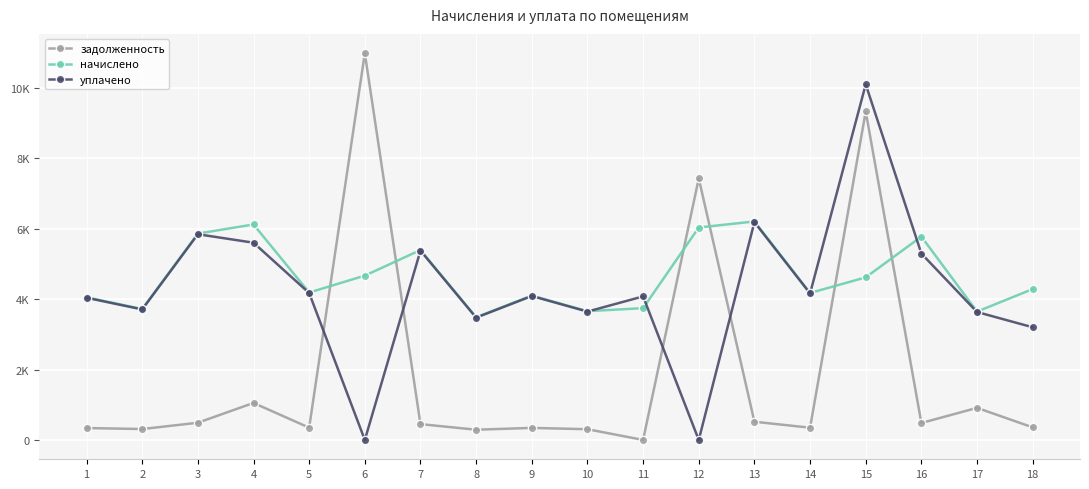

What are all the series names shown in the legend?

задолженность, начислено, уплачено